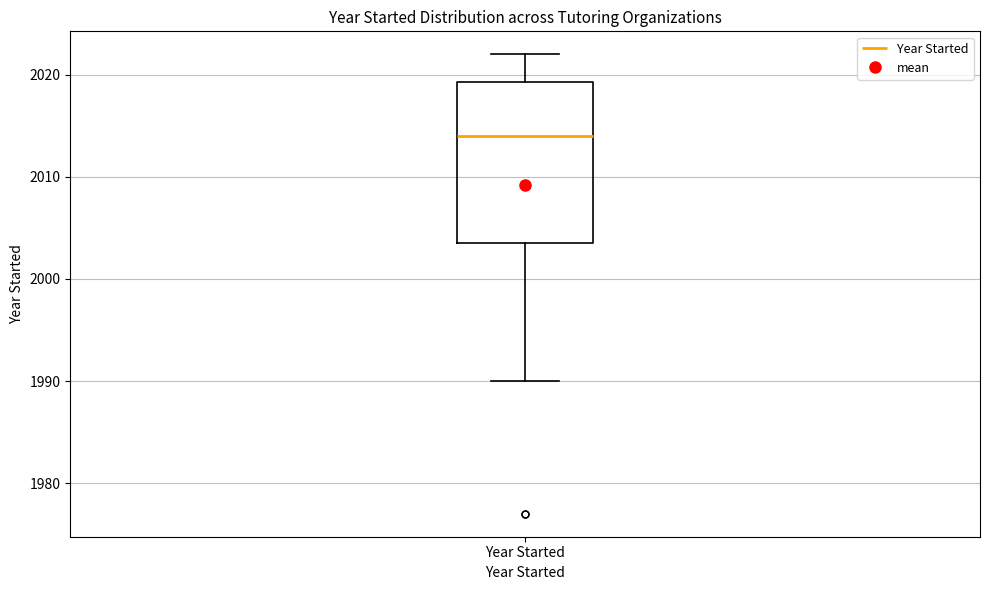

Transcribe this box plot: give where the median line is, the range the box spans, and where the two whiskers end, as read against the y-axis. The values are not printed on the chart, so give them approximately, as read against the axis.

median 2014, box 2004 to 2019, whiskers 1990 to 2022